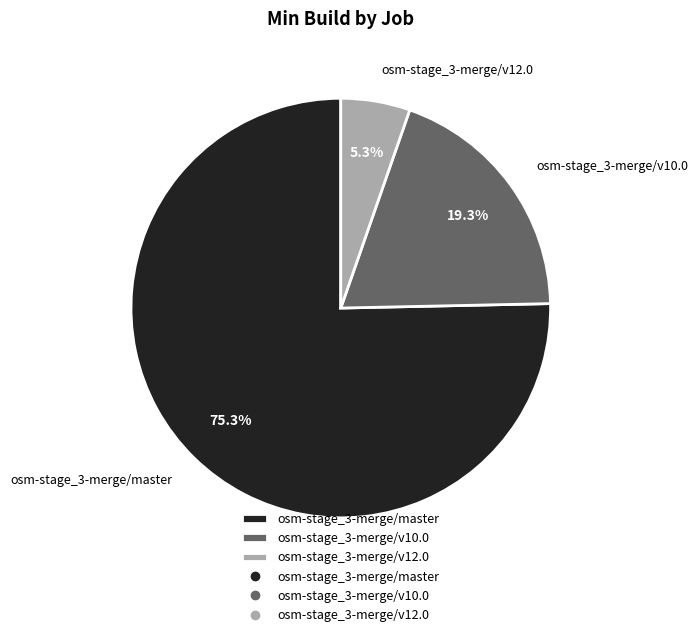

Combined, what portion of the pie is osm-stage_3-merge/v12.0 and osm-stage_3-merge/master?

80.7%